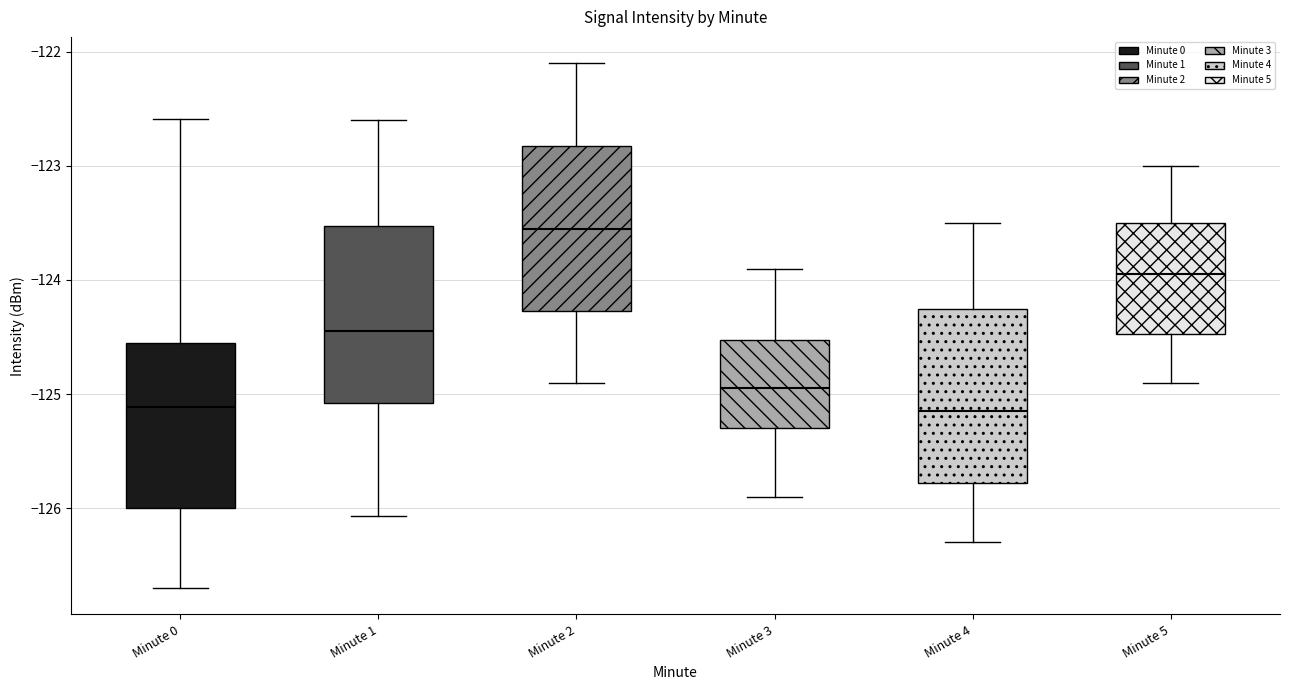

Reading left to right, read every box against the y-axis: the position of its median line, the range the box covers, and the ends of its whiskers. The values are not printed on the chart, so give them approximately, as read against the axis.

Minute 0: median -125.1, box -126.0 to -124.6, whiskers -126.7 to -122.6
Minute 1: median -124.4, box -125.1 to -123.5, whiskers -126.1 to -122.6
Minute 2: median -123.5, box -124.3 to -122.8, whiskers -124.9 to -122.1
Minute 3: median -124.9, box -125.3 to -124.5, whiskers -125.9 to -123.9
Minute 4: median -125.1, box -125.8 to -124.2, whiskers -126.3 to -123.5
Minute 5: median -123.9, box -124.5 to -123.5, whiskers -124.9 to -123.0